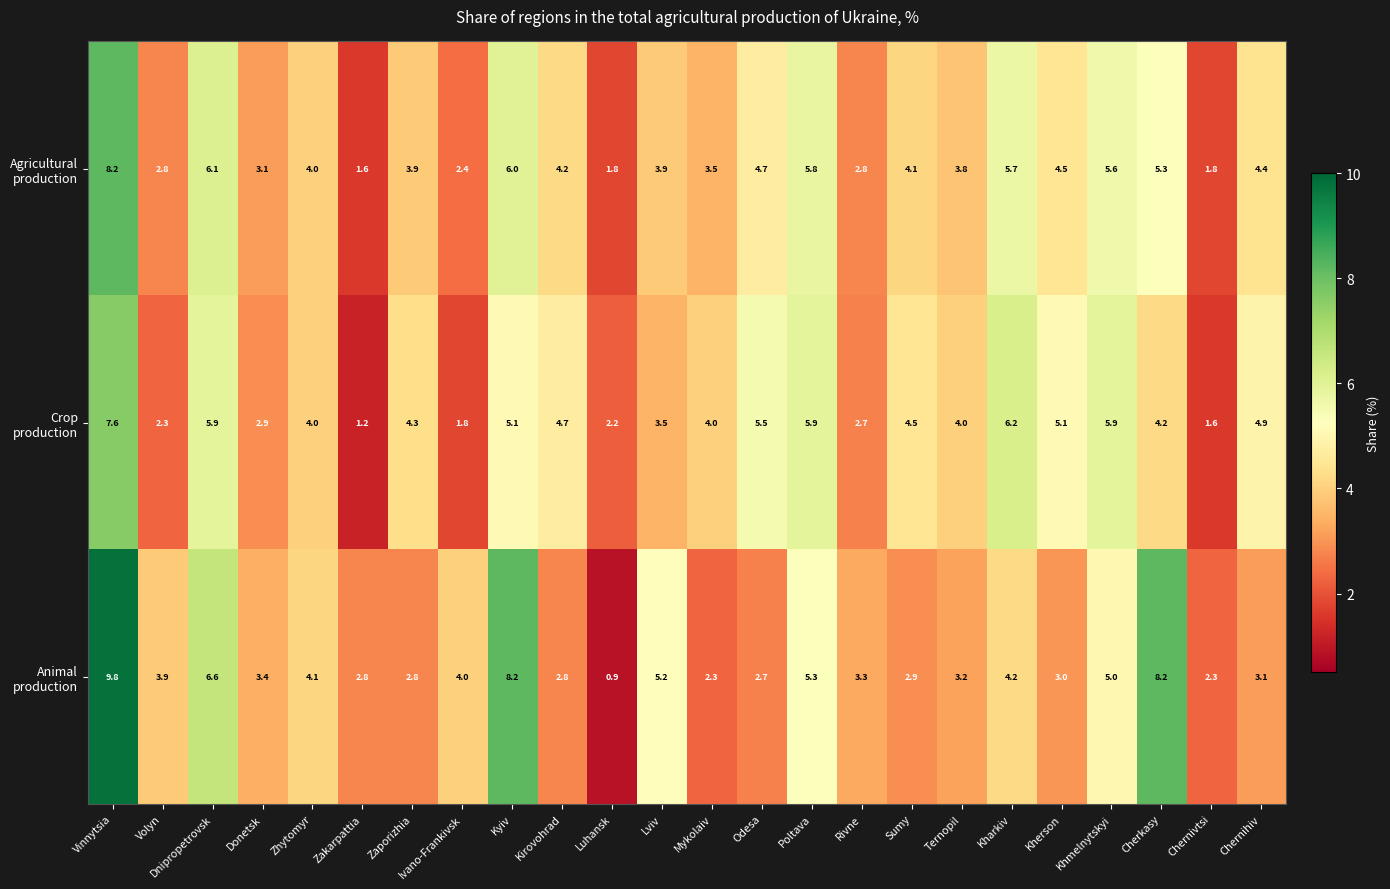

What is the minimum value shown in the chart?

0.9